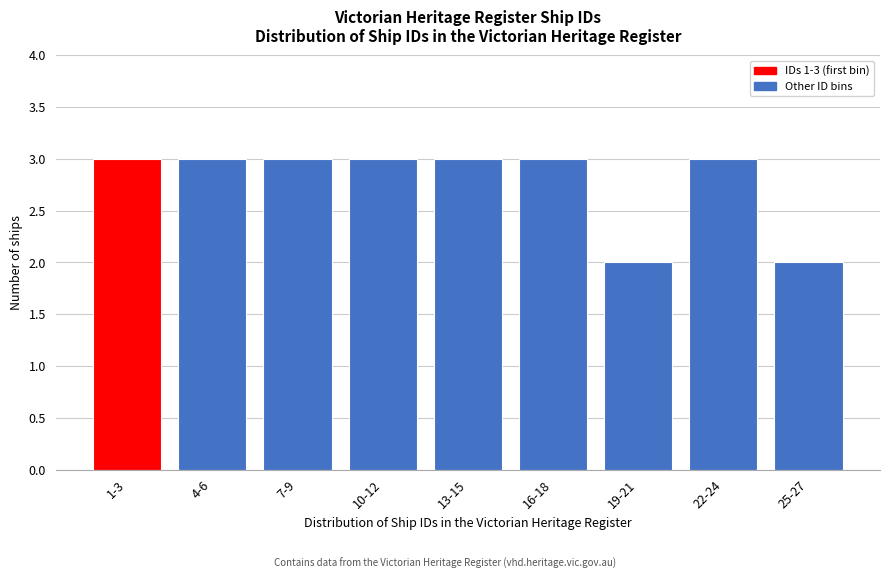

Reading right to left, what are all the values shown in this chart?

25-27=2	22-24=3	19-21=2	16-18=3	13-15=3	10-12=3	7-9=3	4-6=3	1-3=3